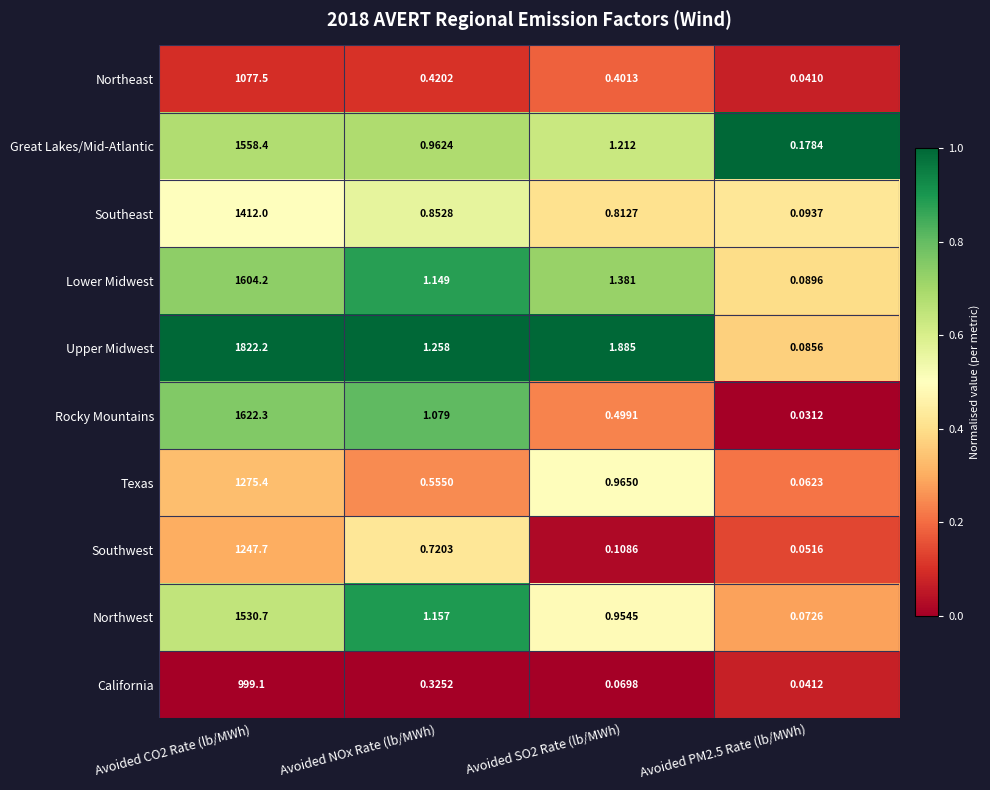

List the series in order of their peak value, lowest first.

California, Northeast, Southwest, Texas, Southeast, Northwest, Great Lakes/Mid-Atlantic, Lower Midwest, Rocky Mountains, Upper Midwest